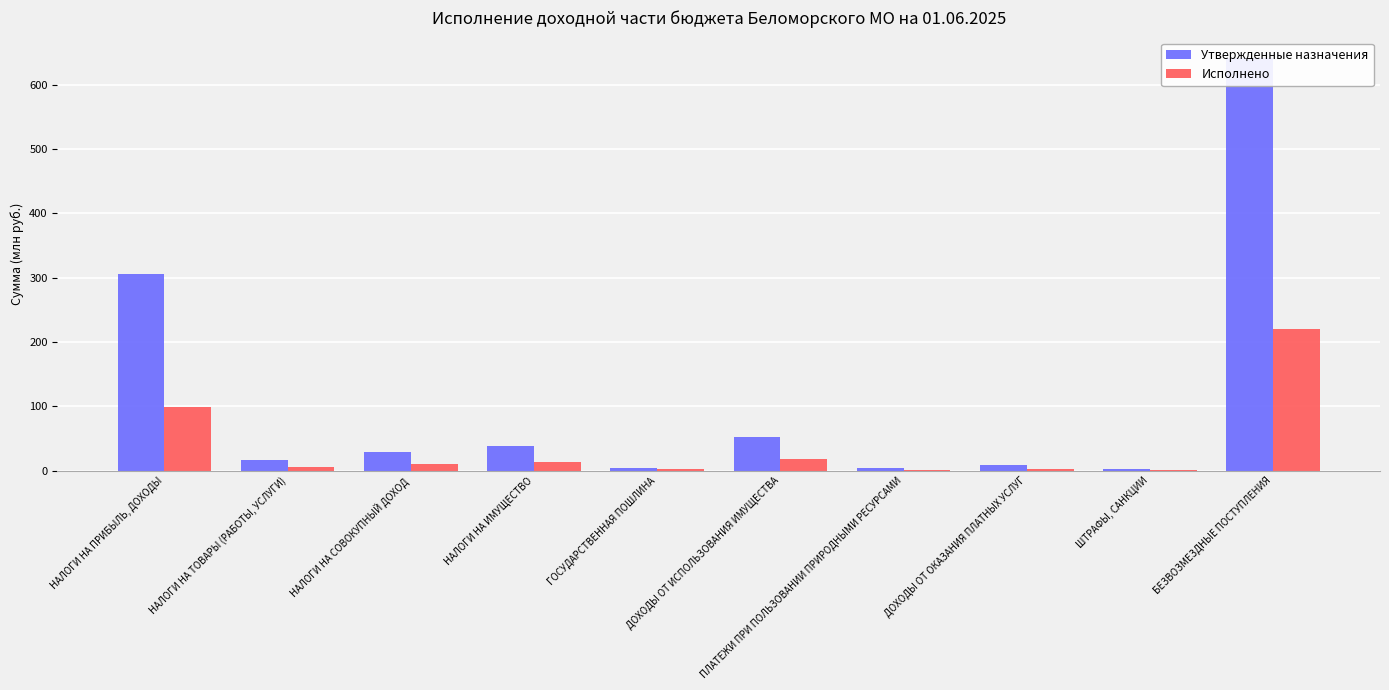

Where does the Утвержденные назначения series first go above 28?

НАЛОГИ НА ПРИБЫЛЬ, ДОХОДЫ